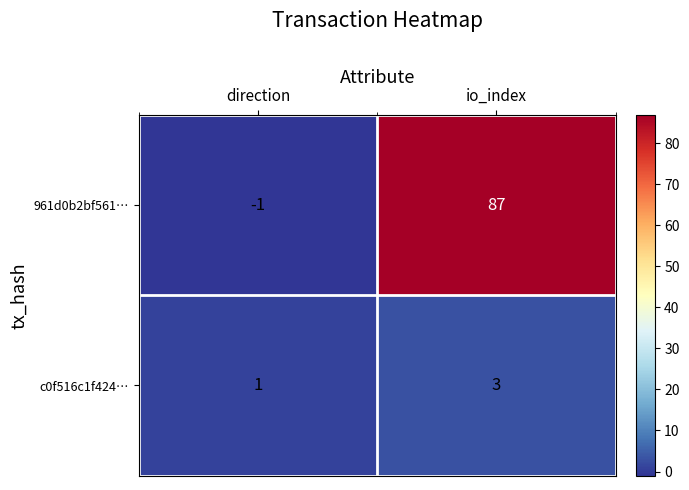

What is the difference between the 961d0b2bf561… values at io_index and direction?

88